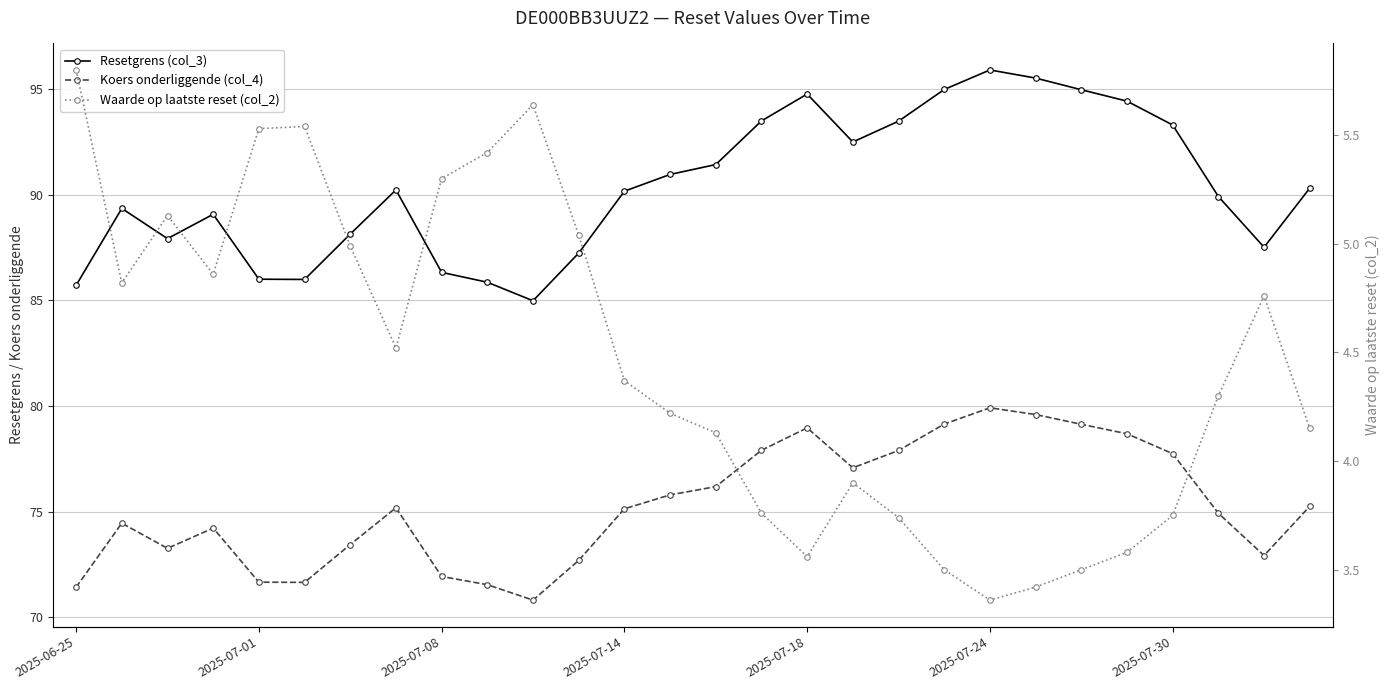

At 9, list the series in order from smallest to largest.

Waarde op laatste reset (col_2), Koers onderliggende (col_4), Resetgrens (col_3)